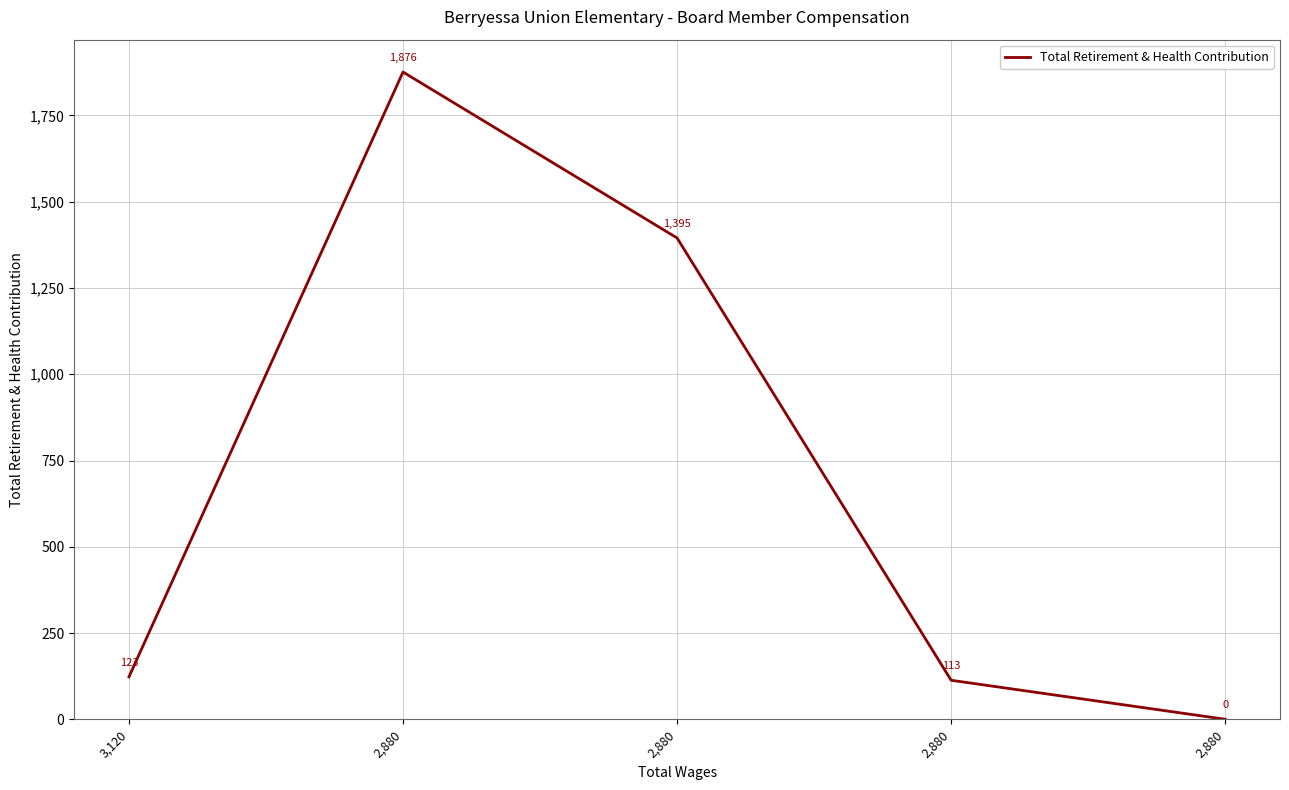

Reading left to right, transcribe all the data shown in this chart.

123	1876	1395	113	0